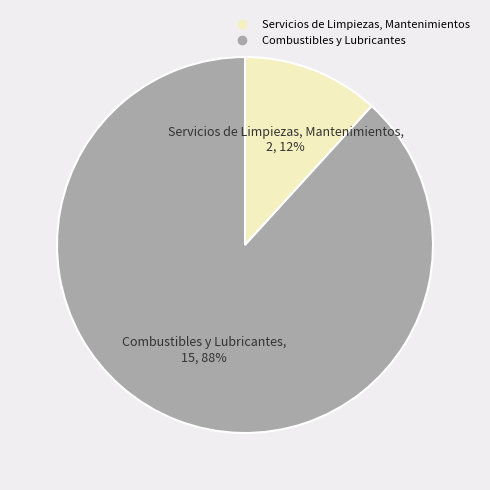

Rank the categories by value from lowest to highest.

Servicios de Limpiezas, Mantenimientos, Combustibles y Lubricantes